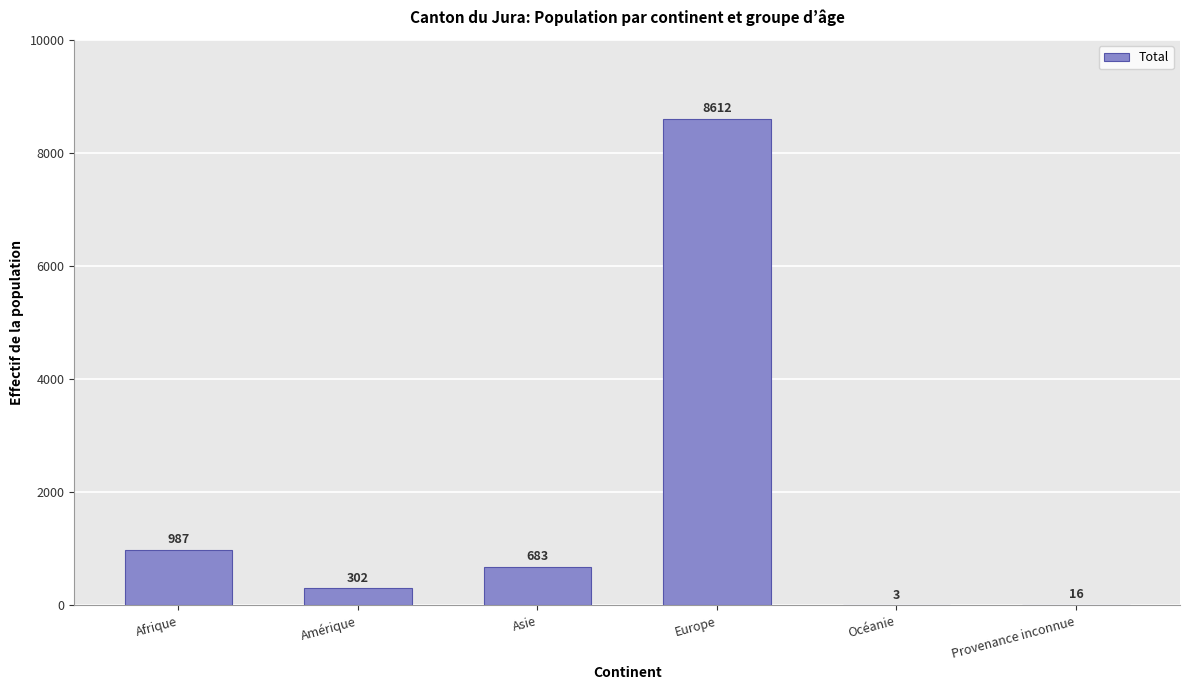

At which label is the value closest to 4307?

Afrique